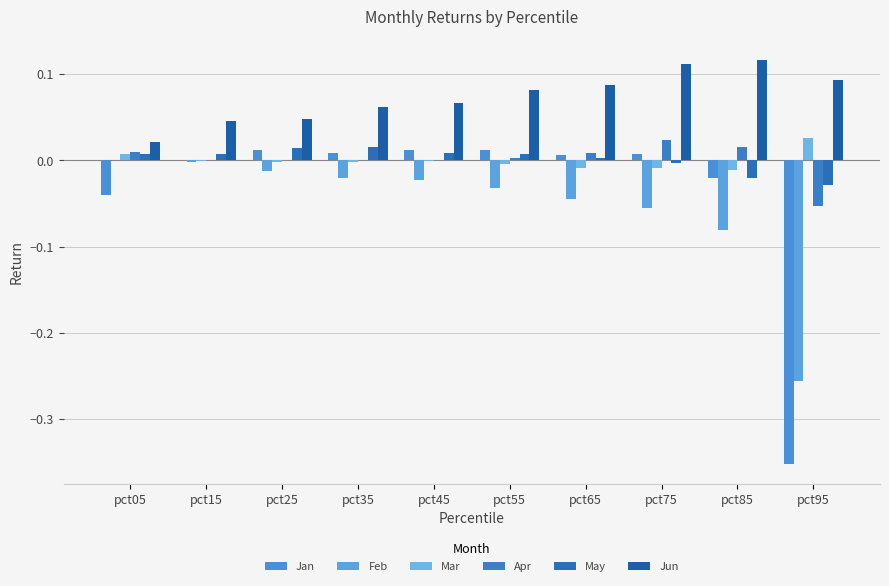

Are the bars horizontal?

No